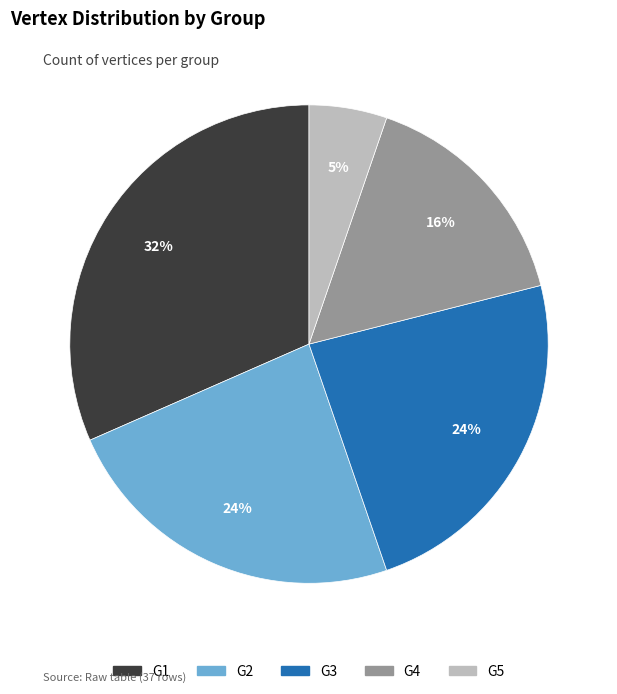

Which slice is the smallest?

G5